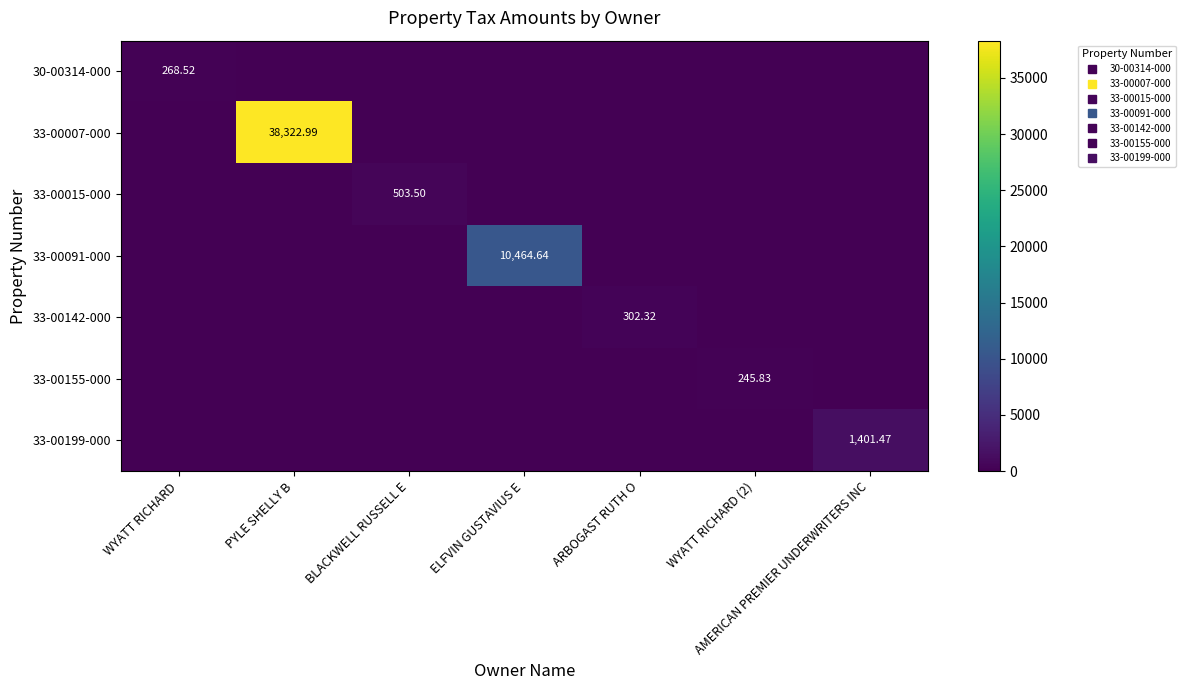

Which category has the lowest value across all series?

PYLE SHELLY B